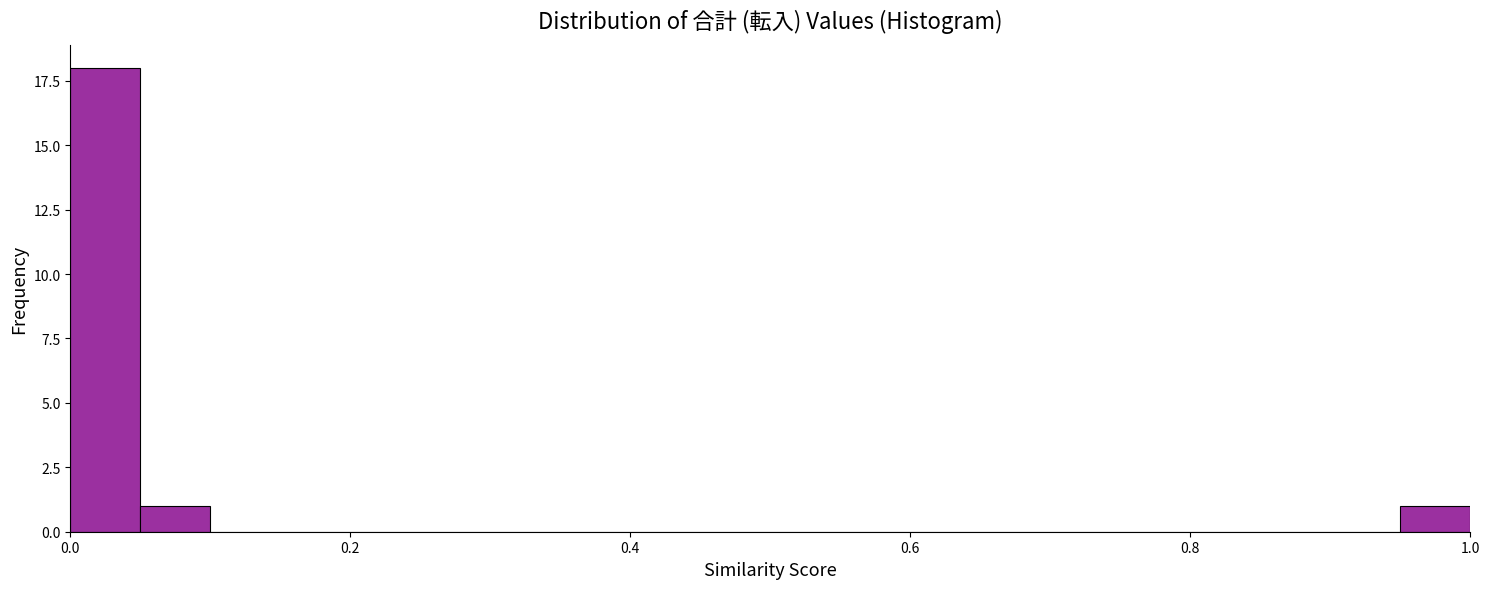

Around what value on the x-axis is the tallest bar? Give the approximate position of its centre, as read against the axis.

0.02